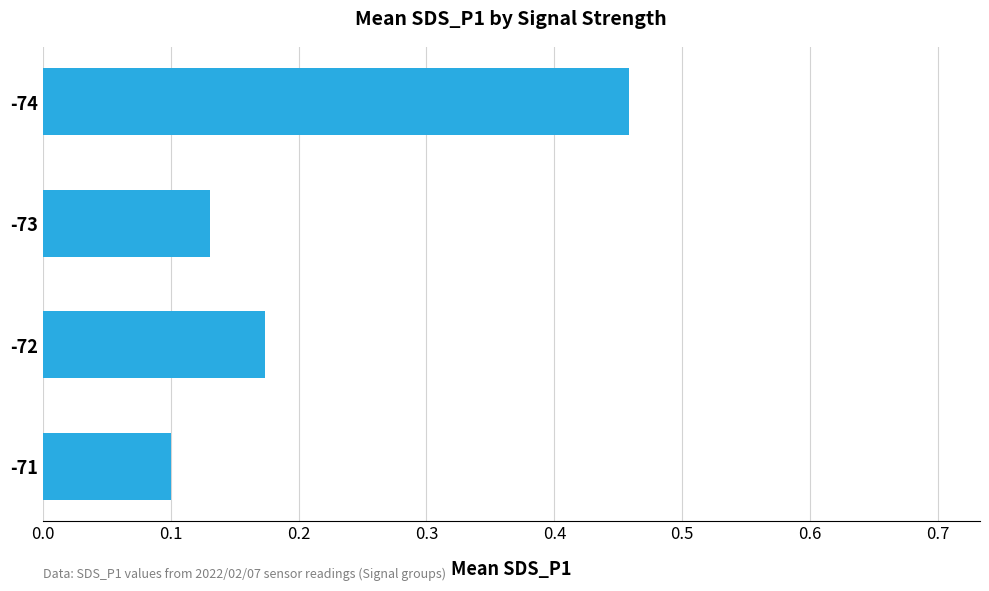

Rank the categories by value from lowest to highest.

-71, -73, -72, -74